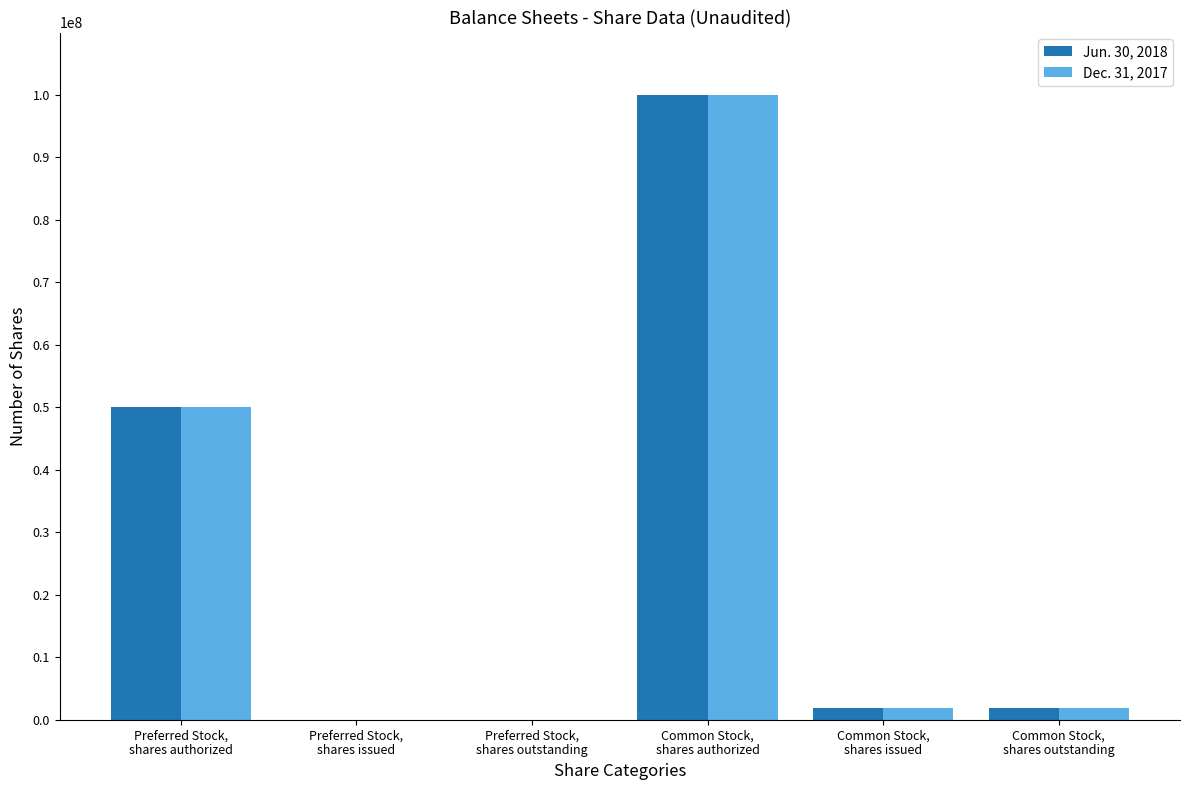

The value of Dec. 31, 2017 at Preferred Stock,
shares outstanding is 0. True or false?

True